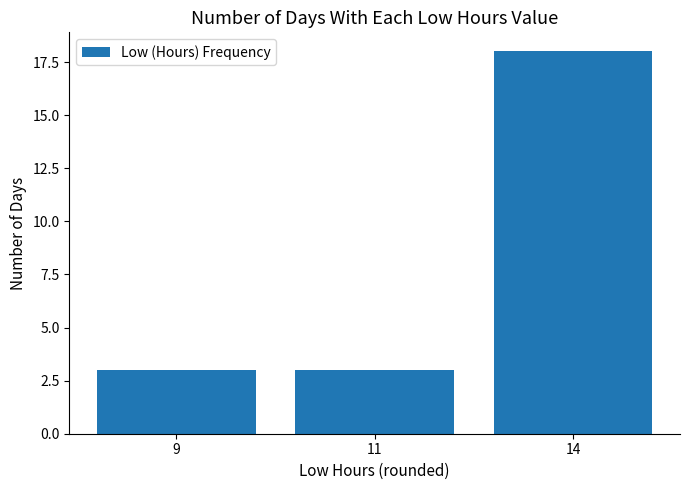

What is the average value?

8